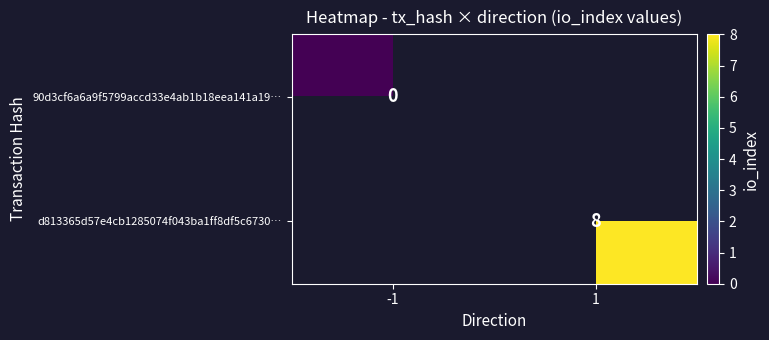

Which category has the highest value in the d813365d57e4cb1285074f043ba1ff8df5c6730… series?

-1